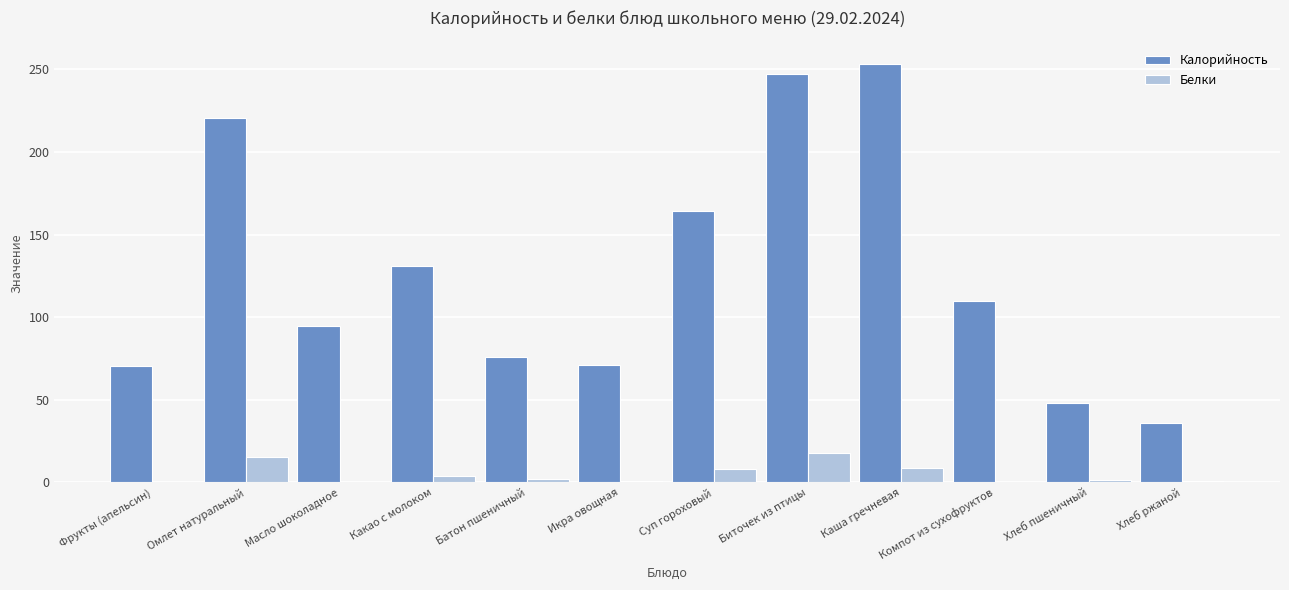

Is it true that Калорийность equals 20.6 at Фрукты (апельсин)?

False